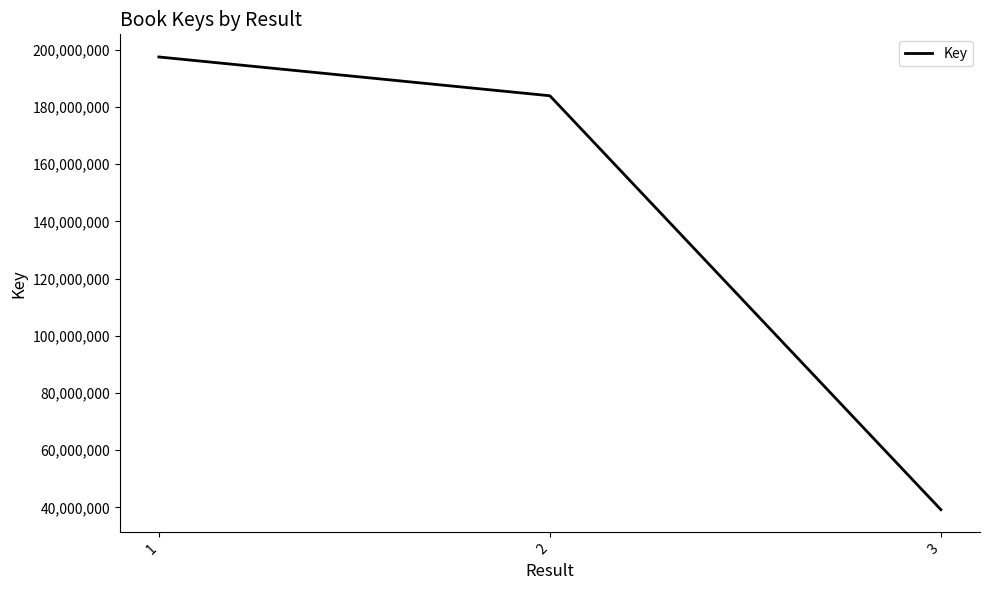

What is the approximate value at 2?

183959262